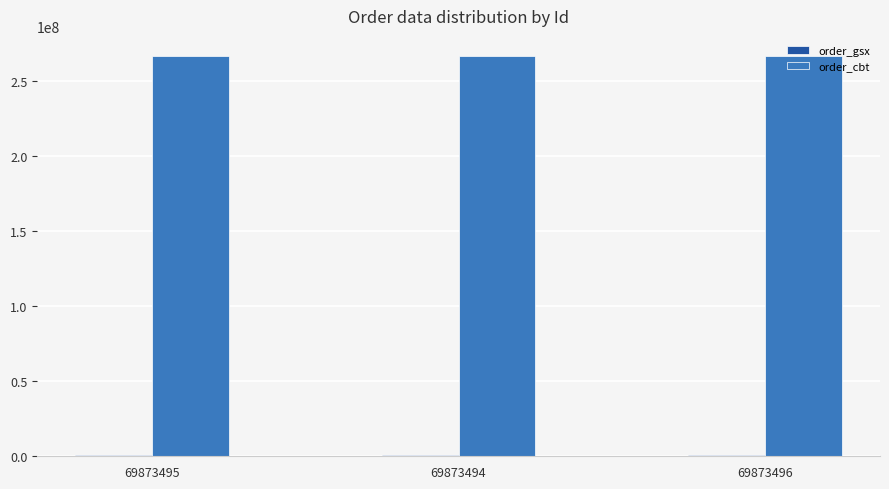

The order_cbt series shows 266999432 at 69873496. True or false?

True